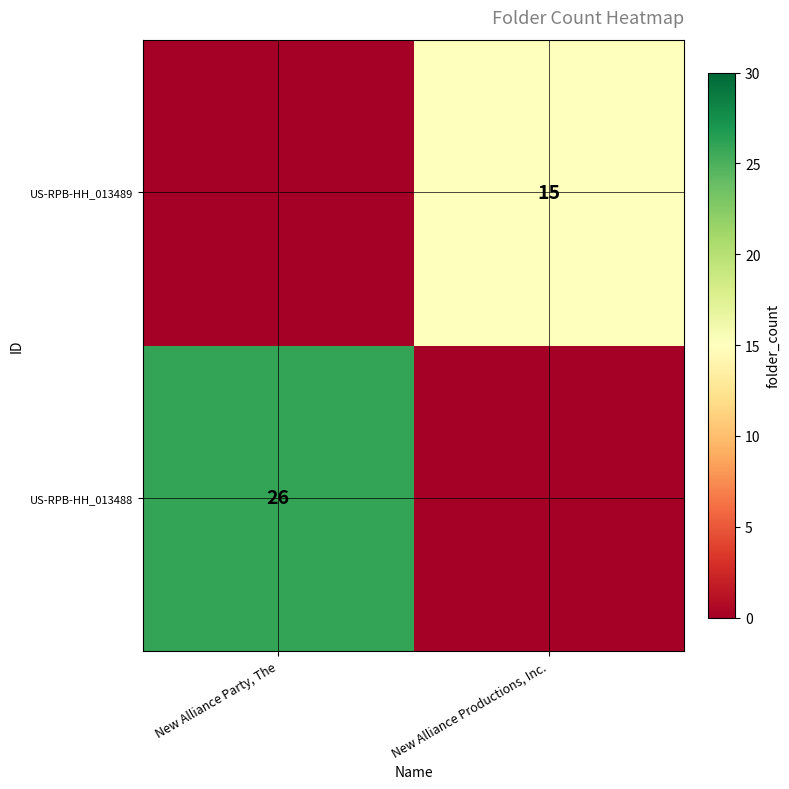

Is the value of US-RPB-HH_013489 at New Alliance Productions, Inc. greater than the value of US-RPB-HH_013488 at New Alliance Party, The?

No